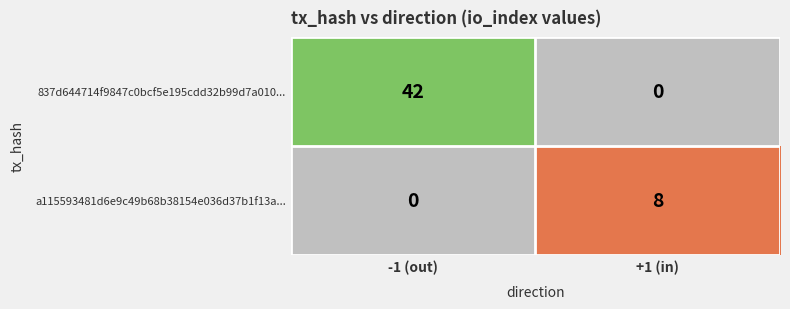

What is the total value across all series at -1 (out)?

42